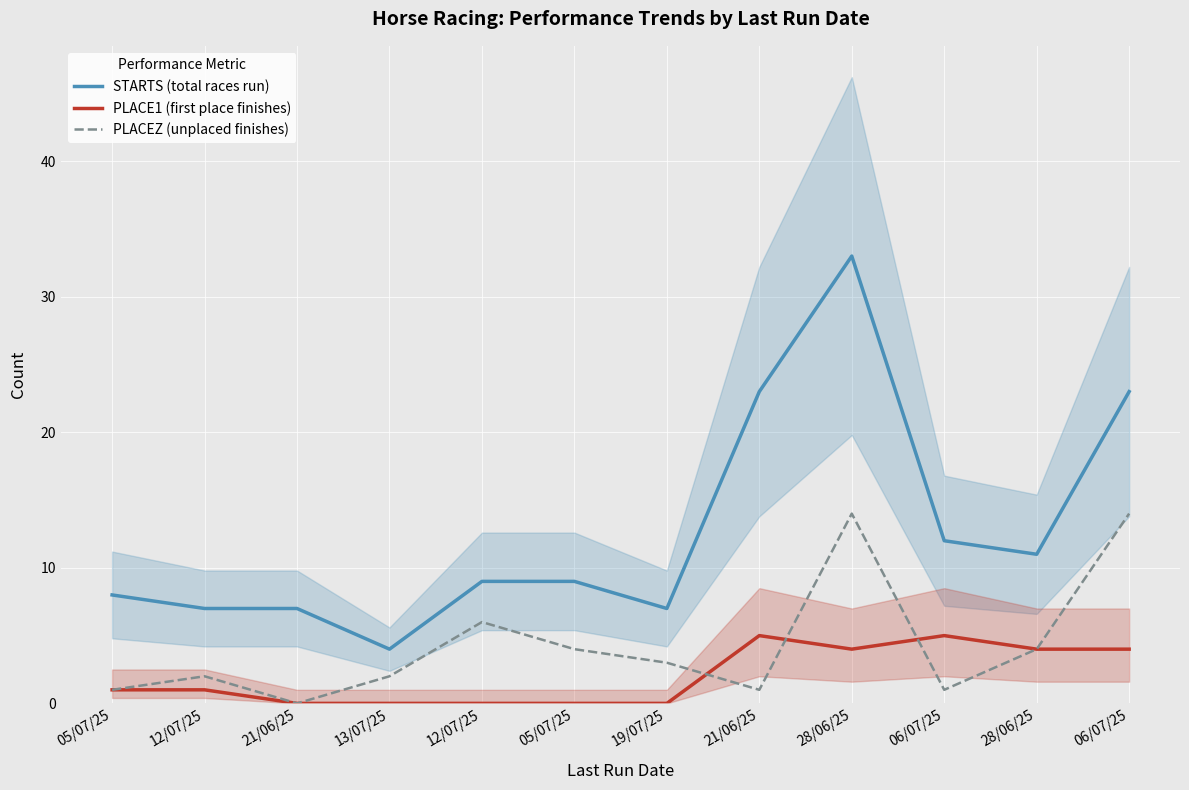

Which series changed the most between 05/07/25 and 21/06/25?

STARTS (total races run)